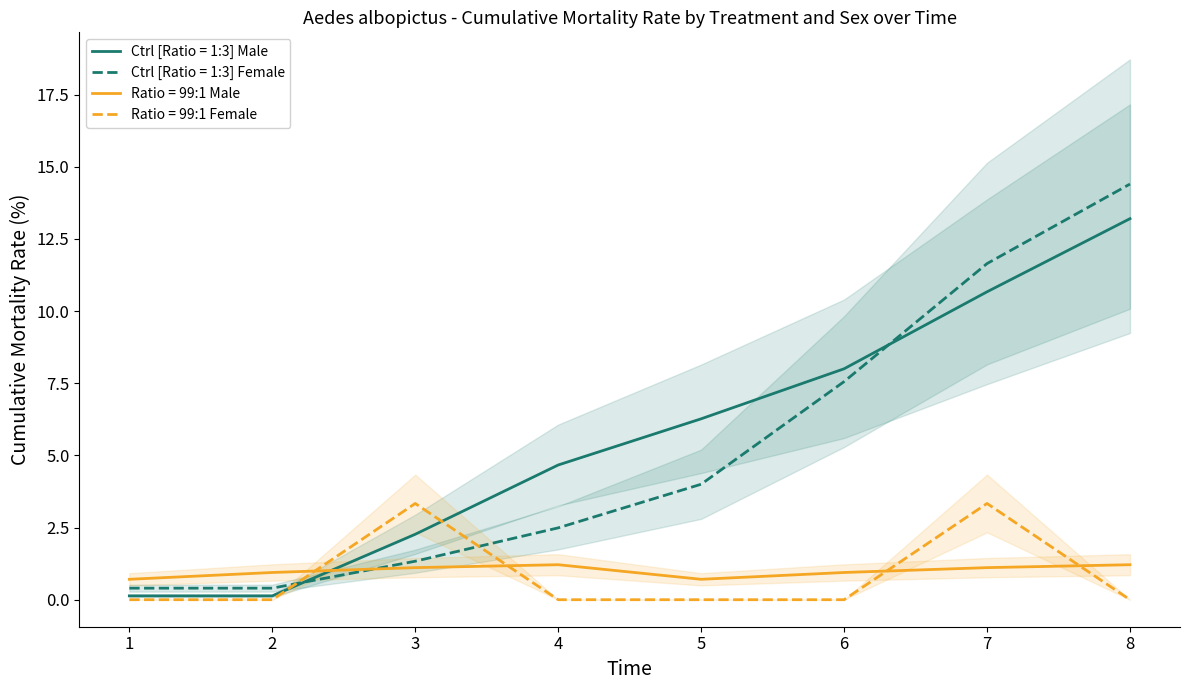

What is the average value of the Ratio = 99:1 Female series?

0.8